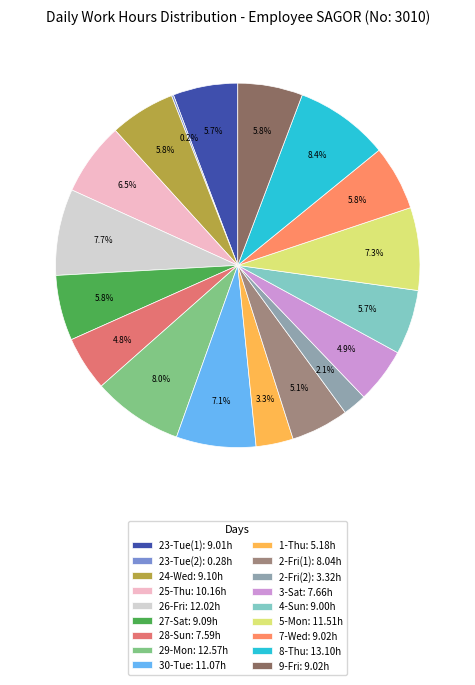

How many slices are in this pie chart?

18